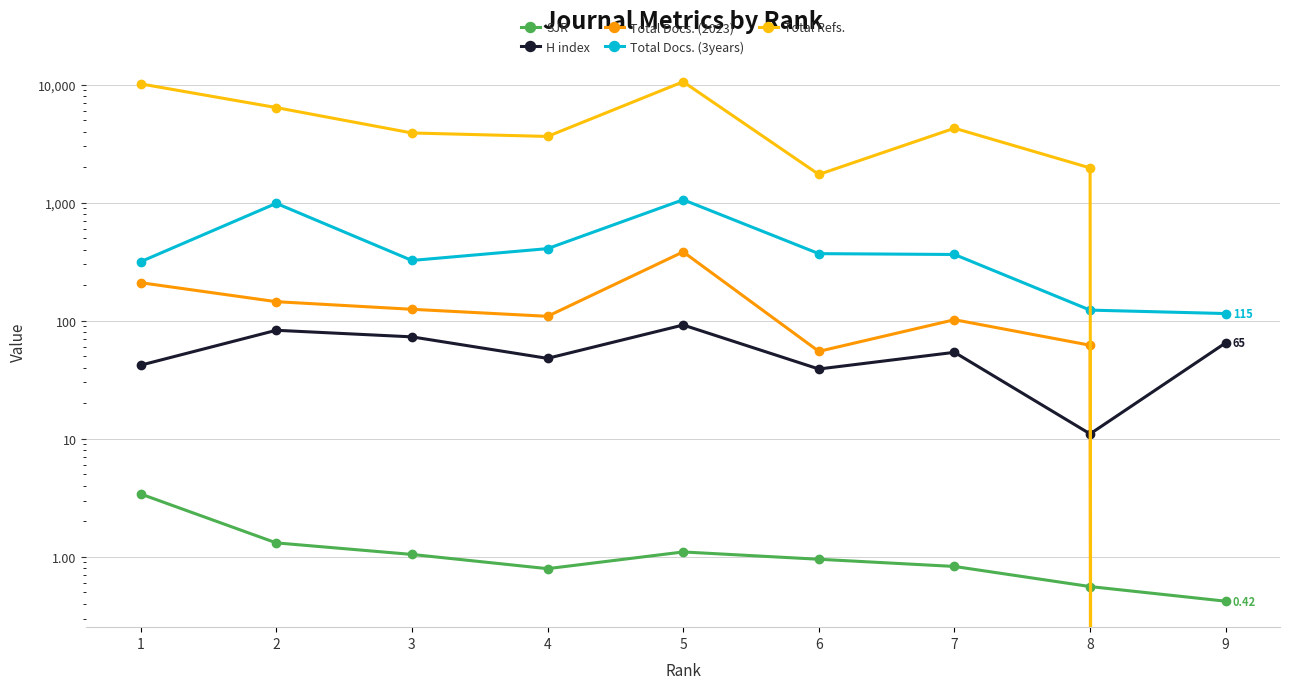

True or false: SJR and Total Docs. (3years) intersect in this chart.

False